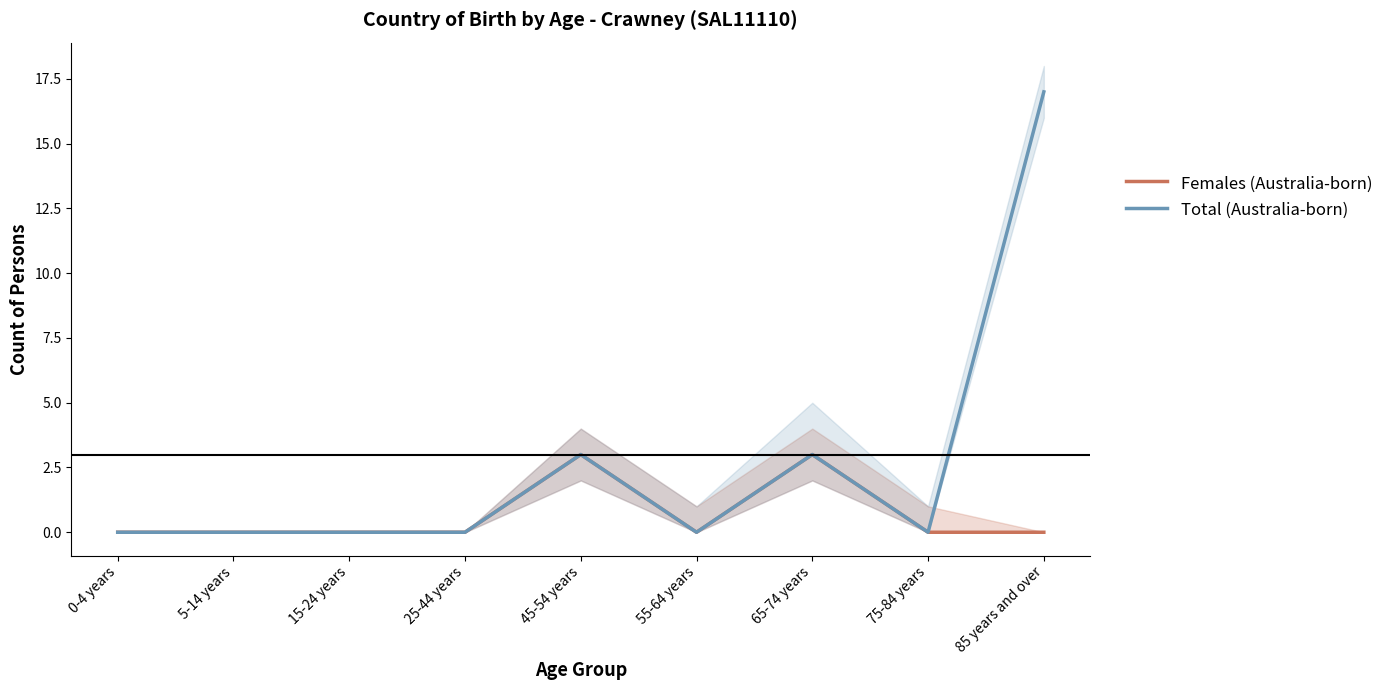

How many lines are shown in the chart?

2